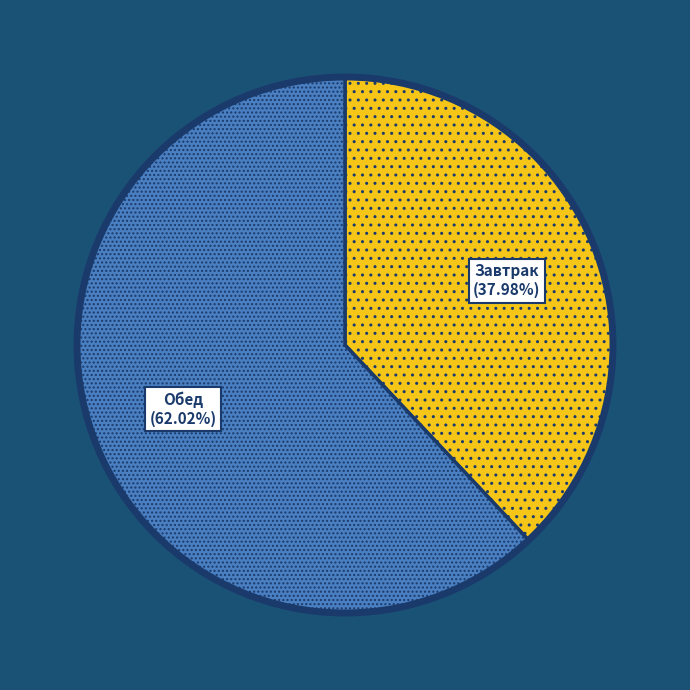

Which slice is the smallest?

Завтрак